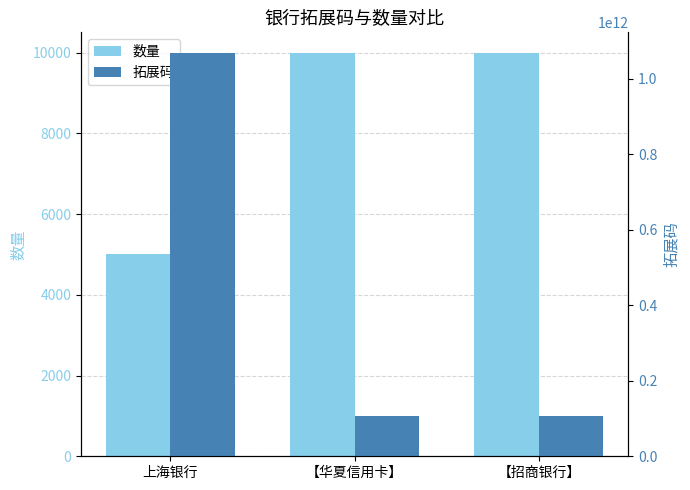

List the series in order of their peak value, highest first.

拓展码, 数量